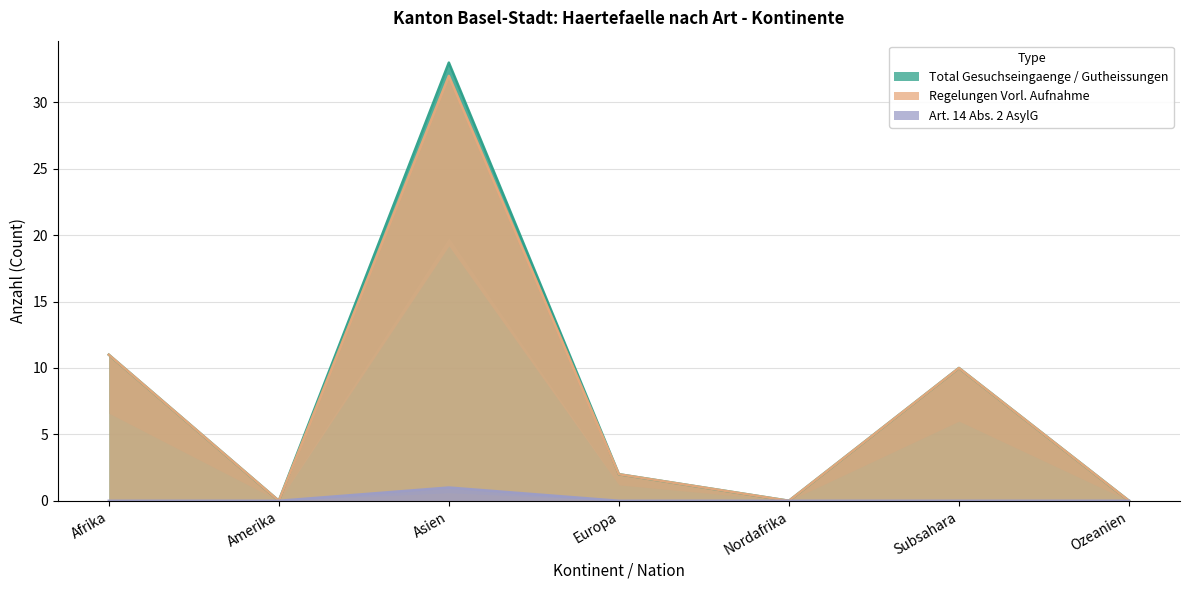

In Art14 Gutheissungen, how many points are higher than both neighbors (excluding endpoints)?

1